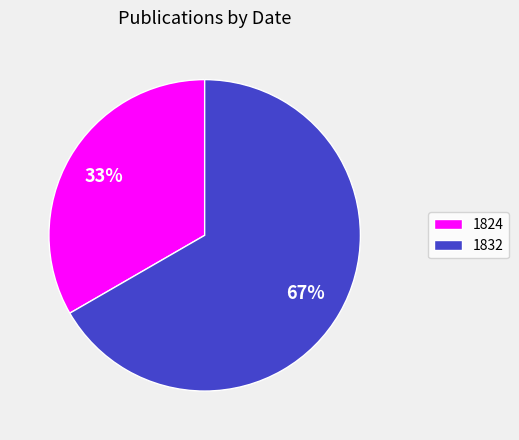

Rank the categories by value from highest to lowest.

1832, 1824